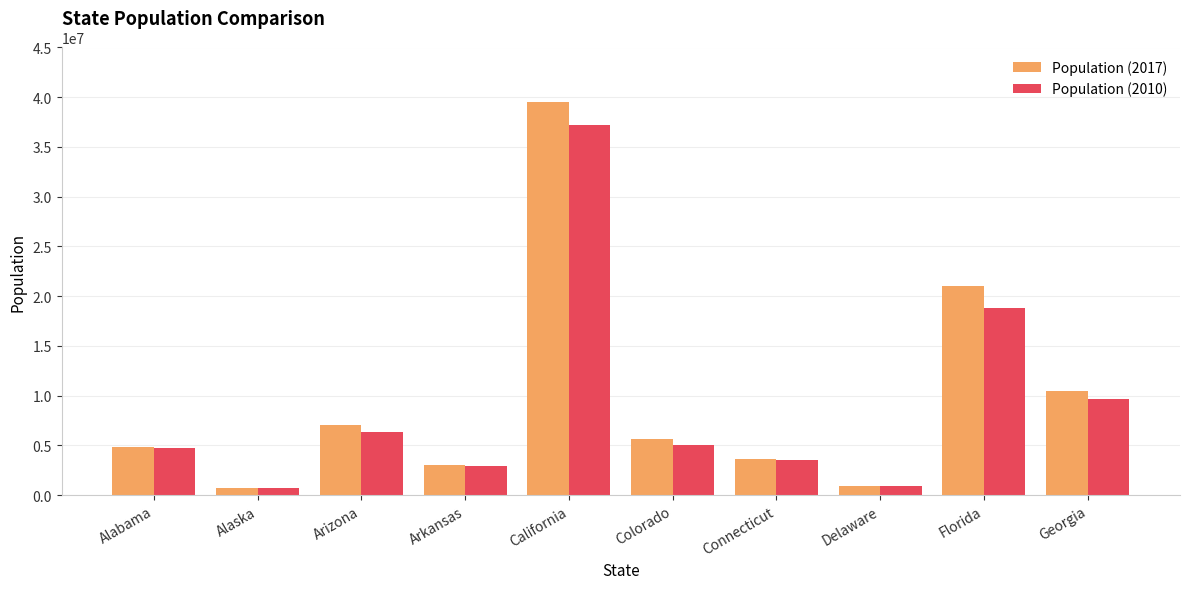

How many bars are there in total?

20